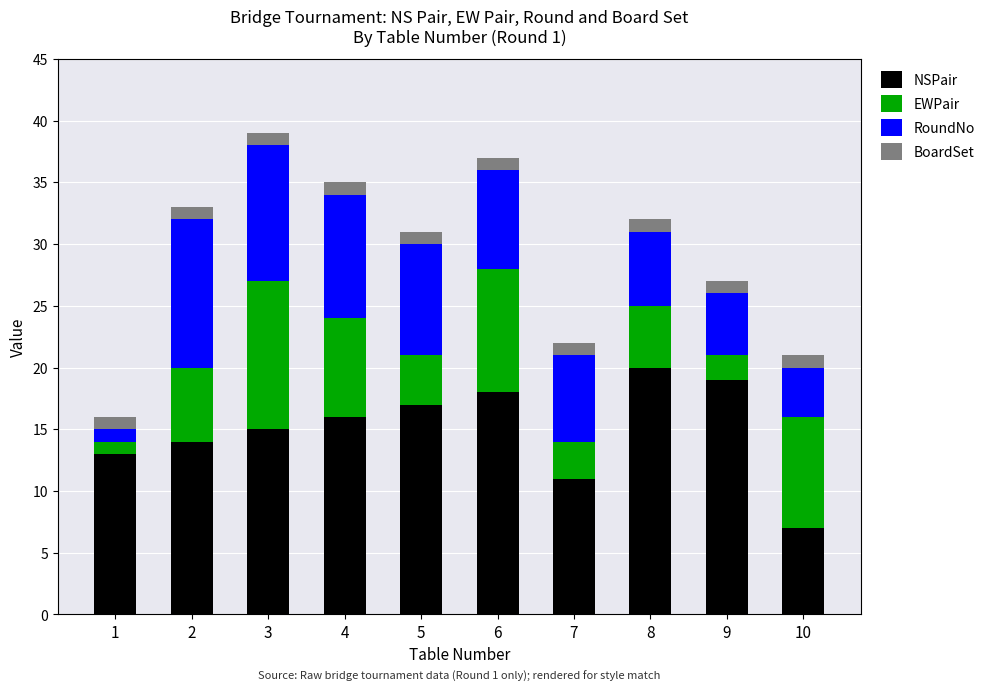

True or false: NSPair has a value of 14 at 2.

True